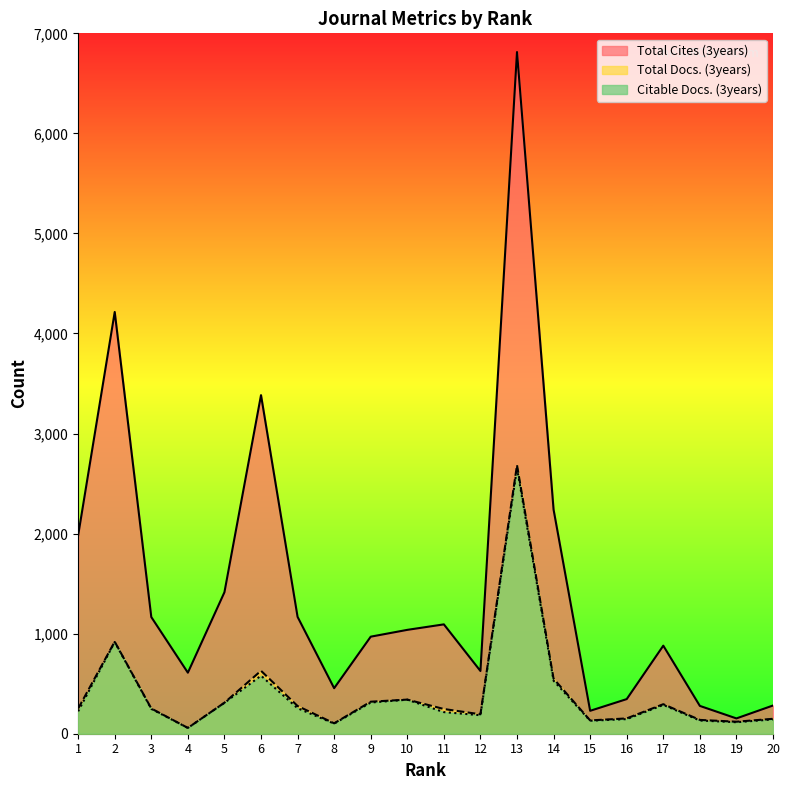

Where is Citable Docs. (3years) nearest to the value 1357?

2